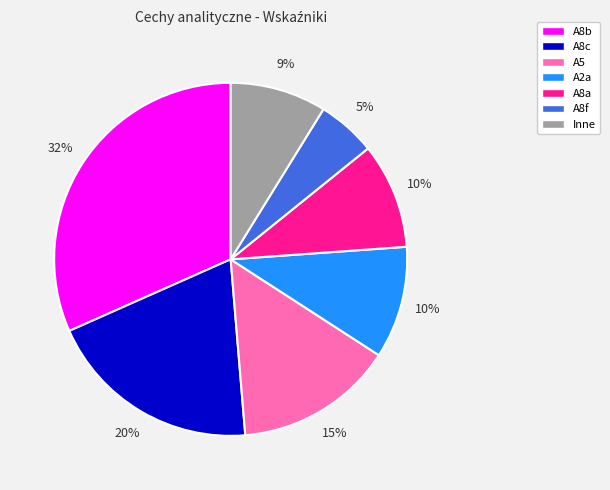

Does any single category account for the majority?

No